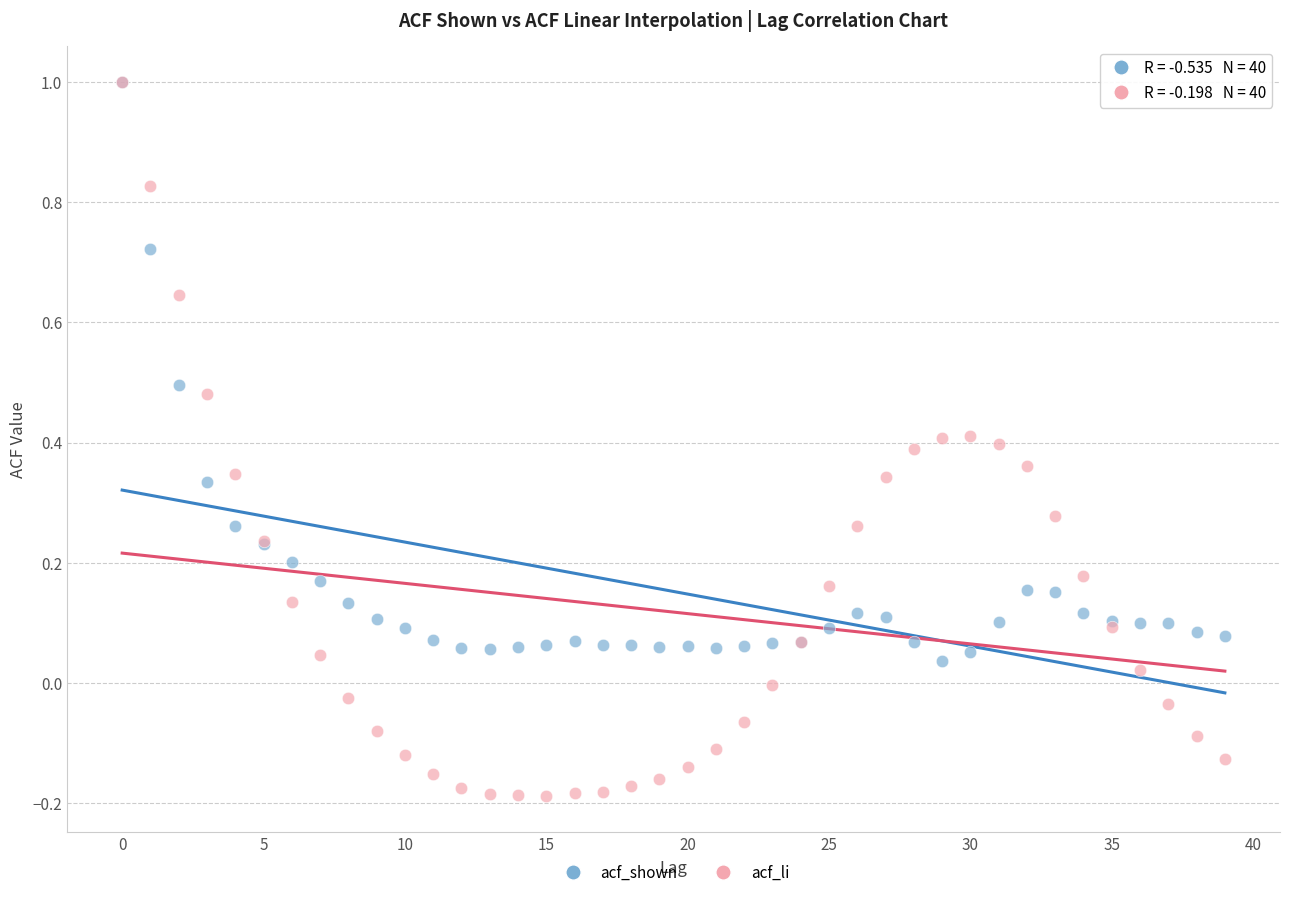

What are all the series names shown in the legend?

acf_shown, acf_li